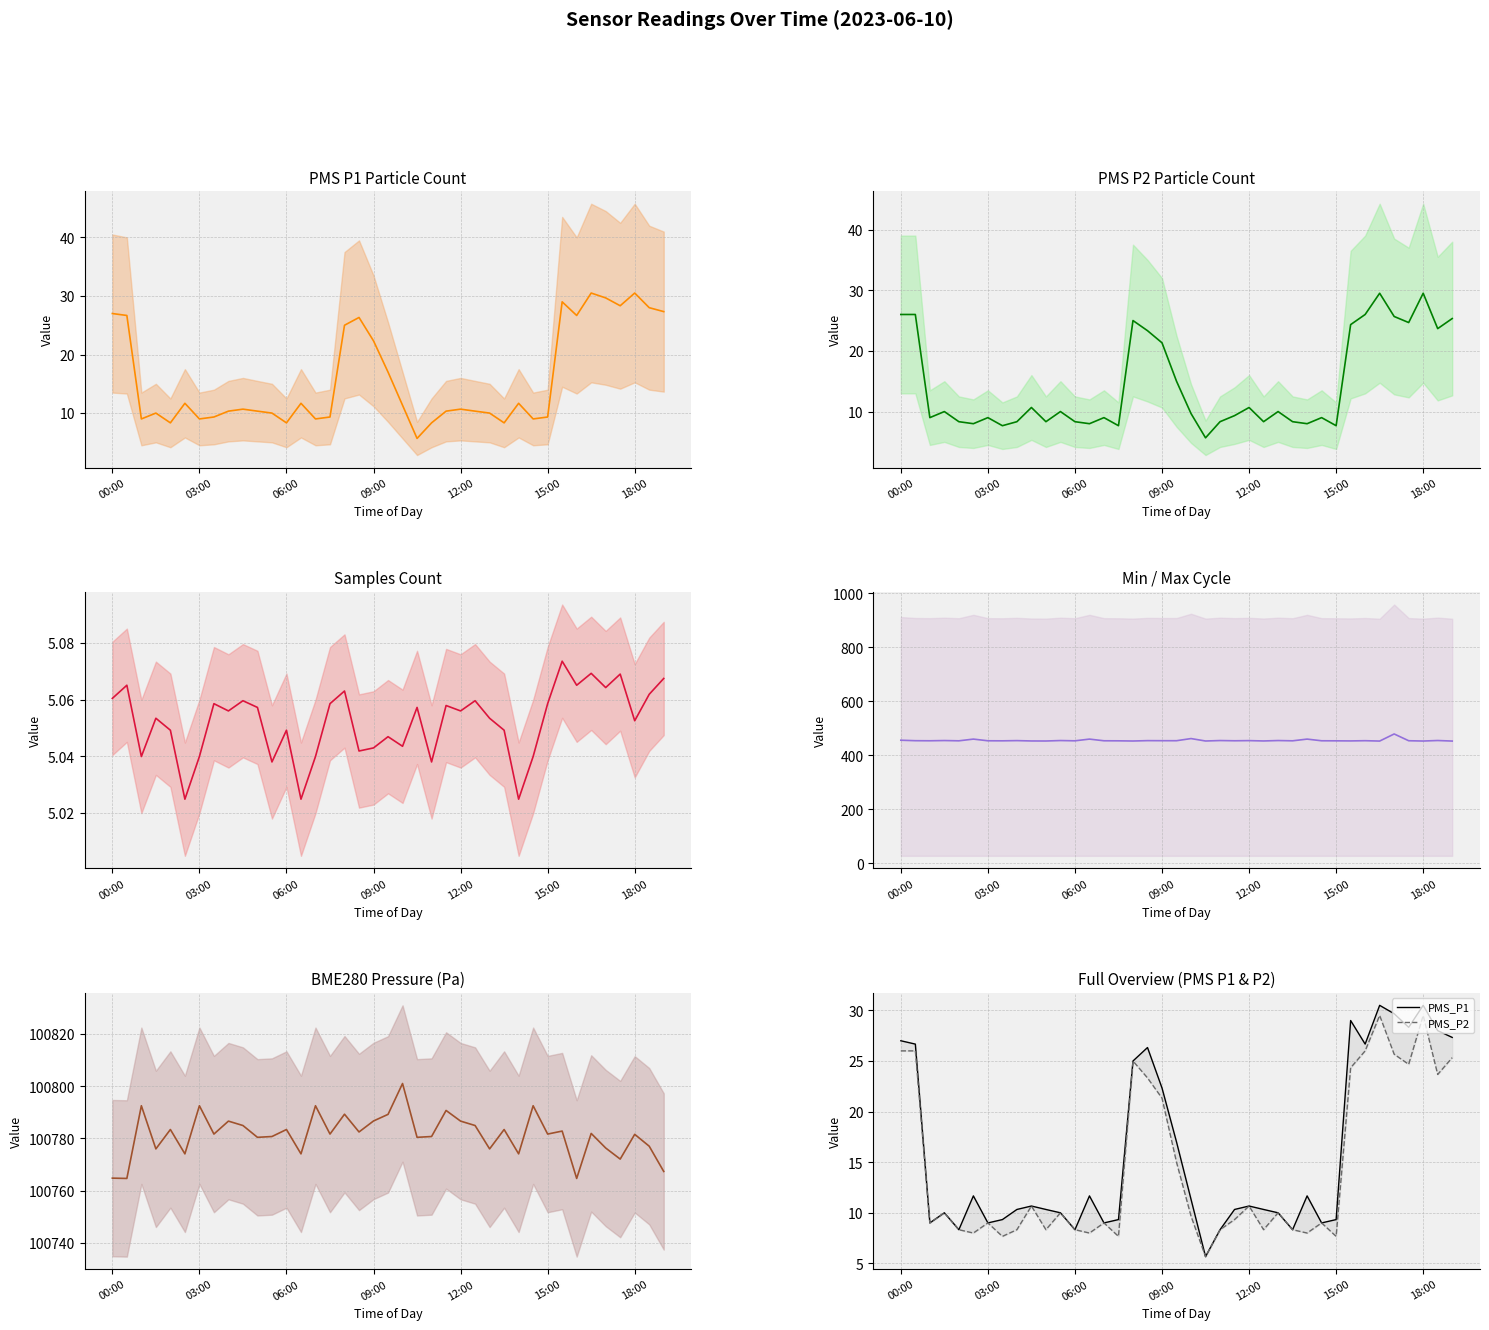

Which series has the largest range (max minus min)?

BME280_pressure